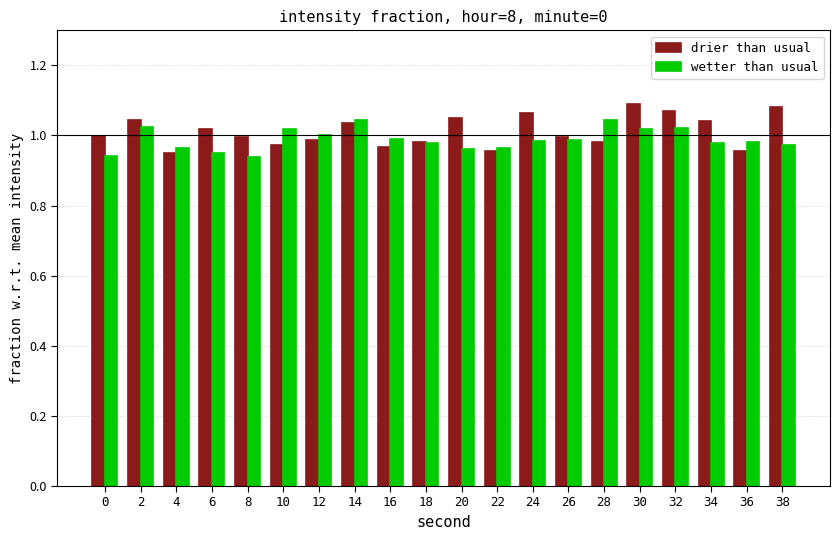

What is the sum of all wetter than usual values?

19.8